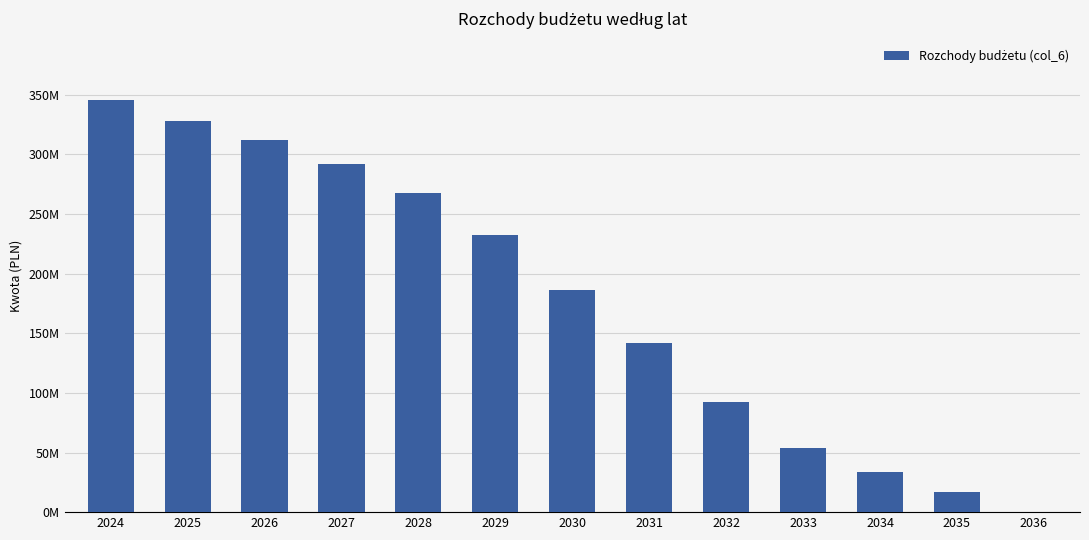

List the labels in order of value, largest first.

2024, 2025, 2026, 2027, 2028, 2029, 2030, 2031, 2032, 2033, 2034, 2035, 2036